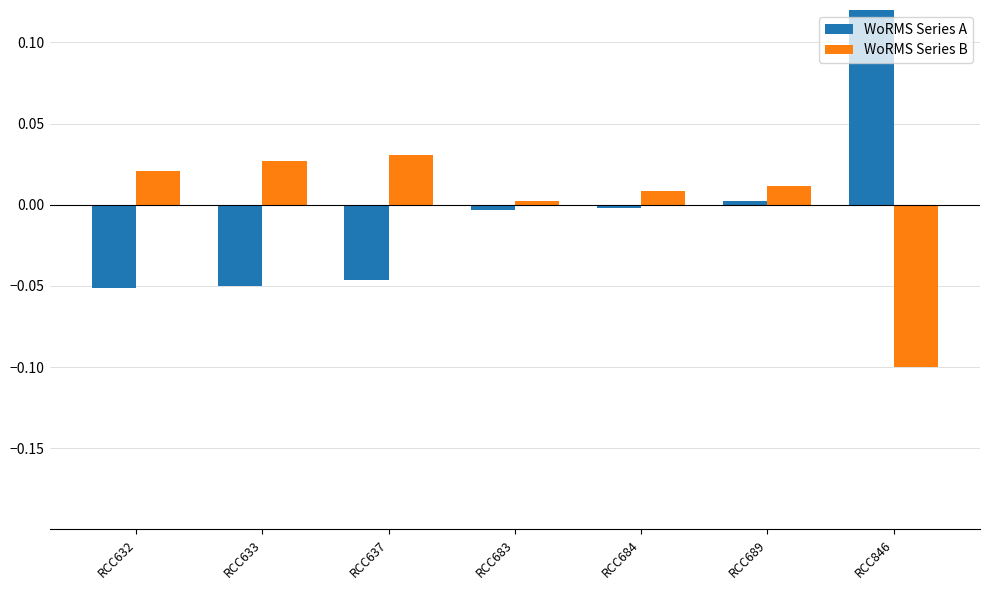

How many values in WoRMS Series A are above zero?

2